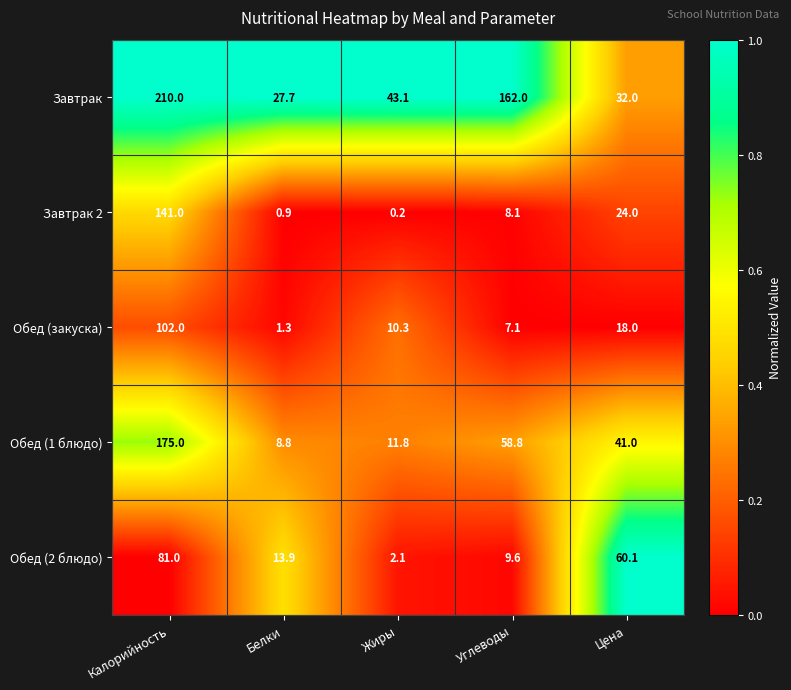

At how many categories does at least one series exceed 0?

5